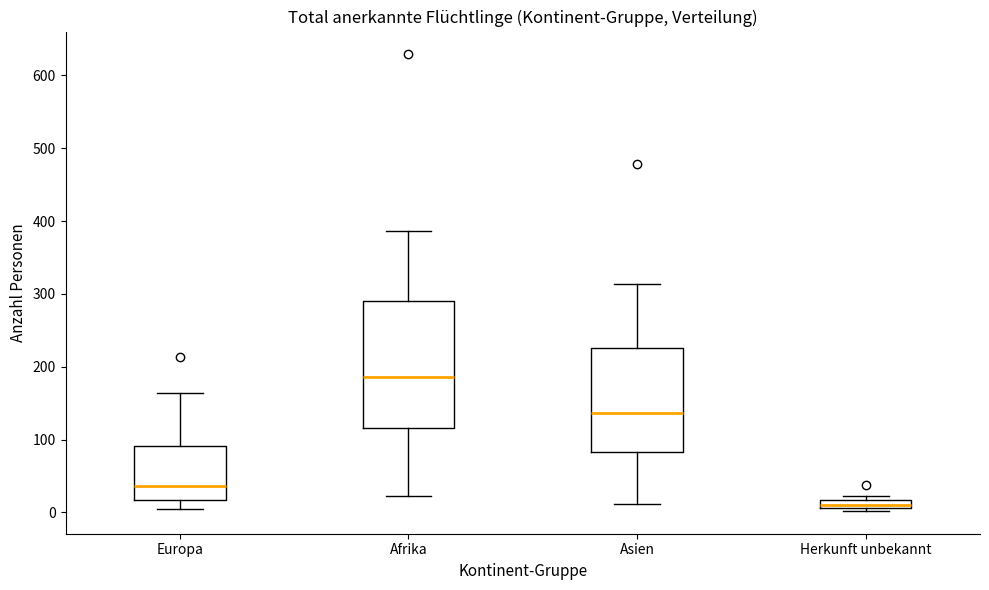

Where does the upper whisker of the box for Europa end on the y-axis? The values are not printed on the chart, so give them approximately, as read against the axis.

160